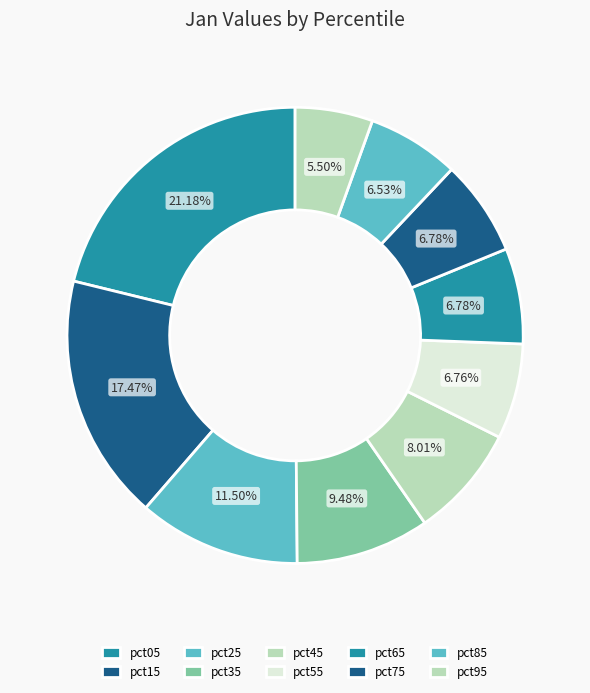

Rank the categories by value from highest to lowest.

pct05, pct15, pct25, pct35, pct45, pct65, pct75, pct55, pct85, pct95